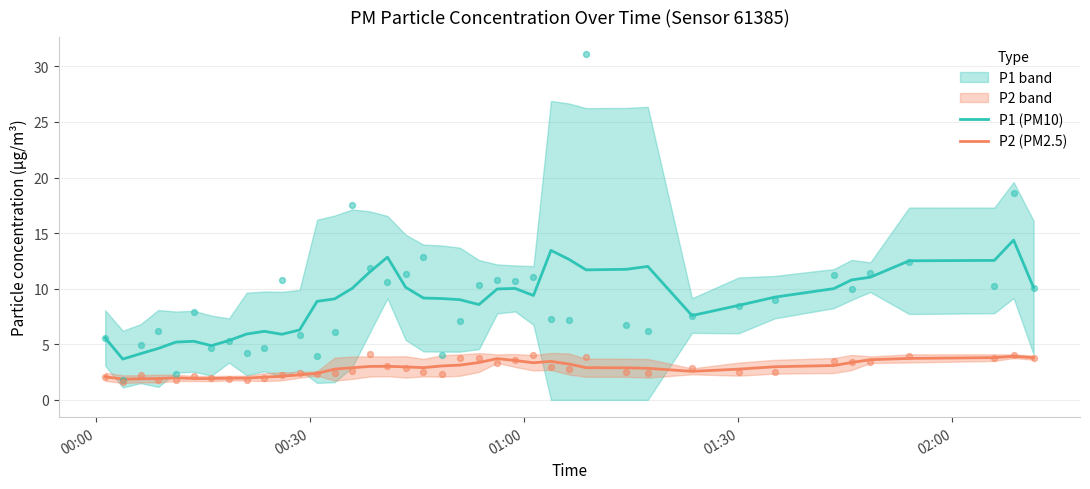

Which series reaches the maximum Y coordinate?

P1 (PM10)